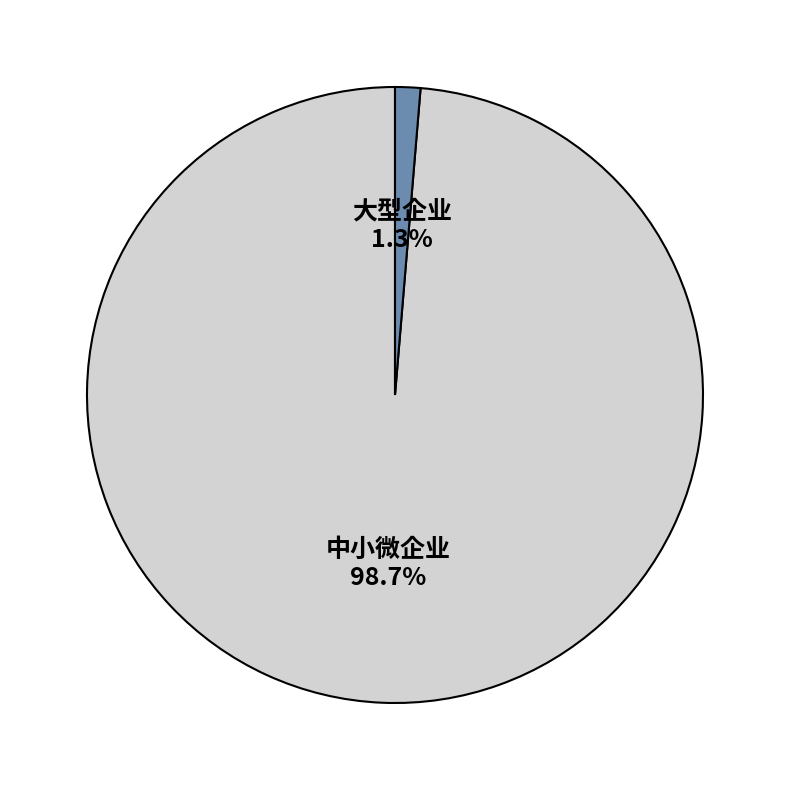

To the nearest percent, what is the difference between the largest and smallest slice percentages?

97%